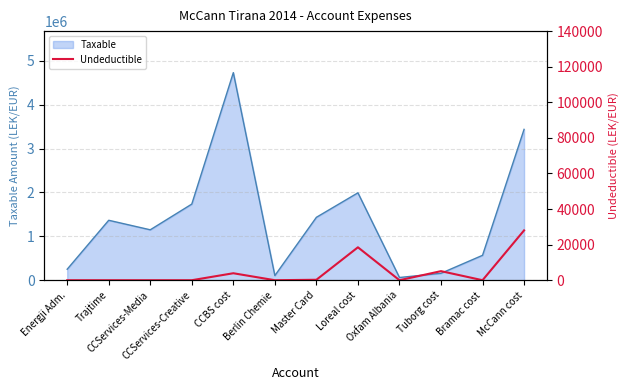

How many points are lower than both their immediate neighbors (excluding endpoints)?

3